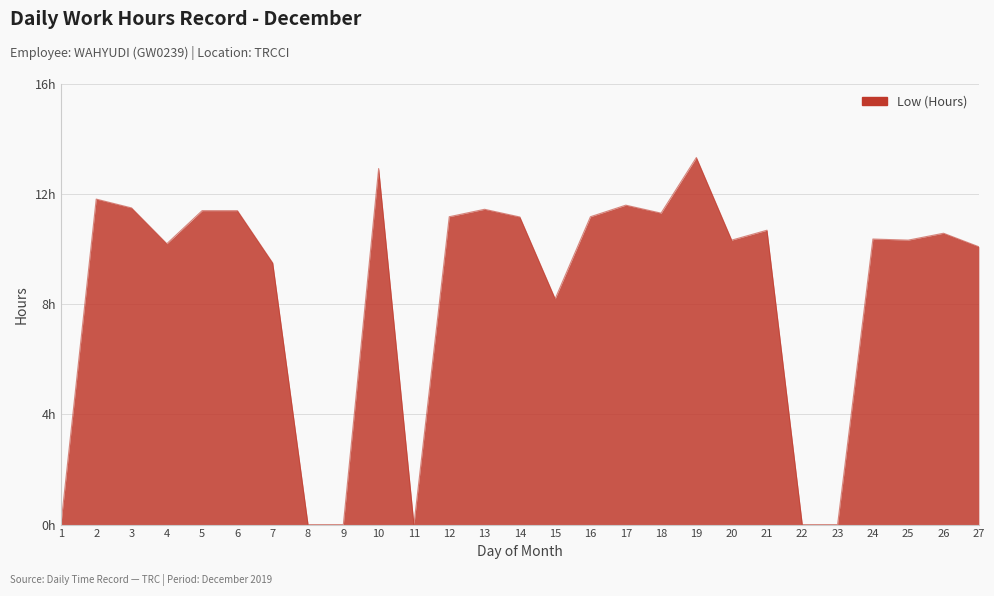

How many points are lower than both their immediate neighbors (excluding endpoints)?

6